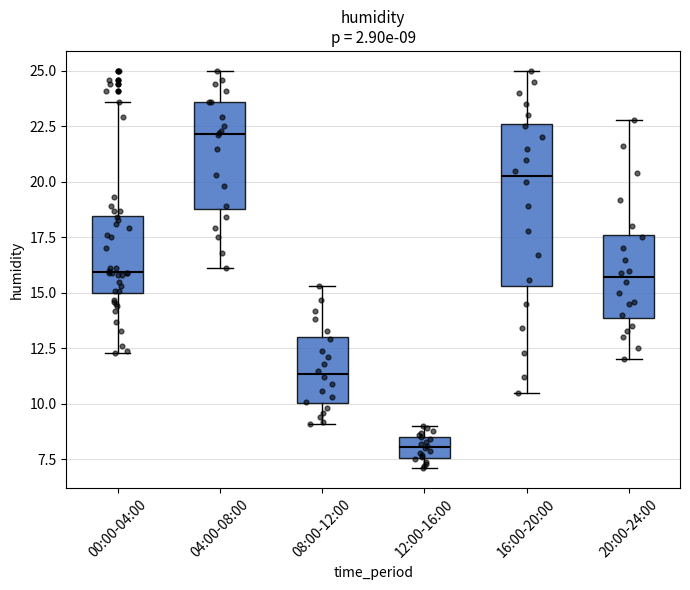

Comparing the boxes themselves (not the whiskers), which one is the tallest?

16:00-20:00